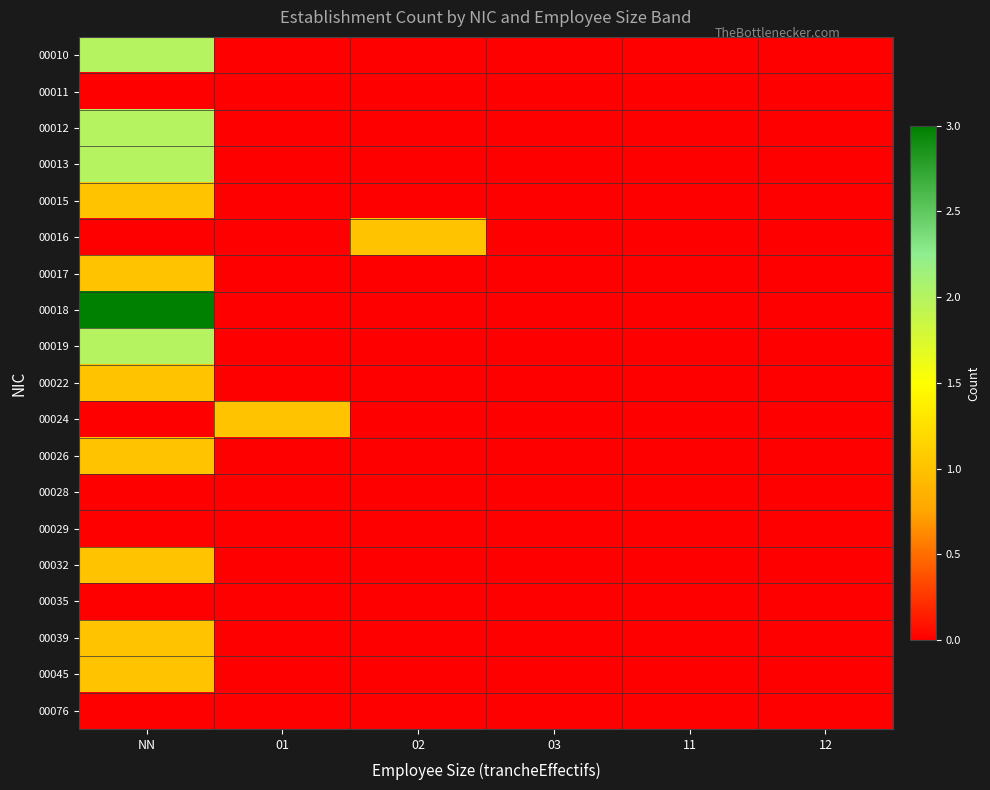

How many data points does each series have?

6